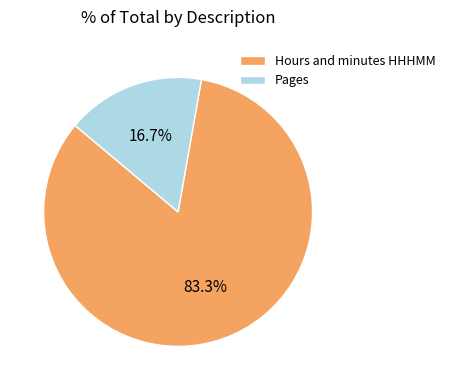

Does Hours and minutes HHHMM account for over 50% of the chart?

Yes